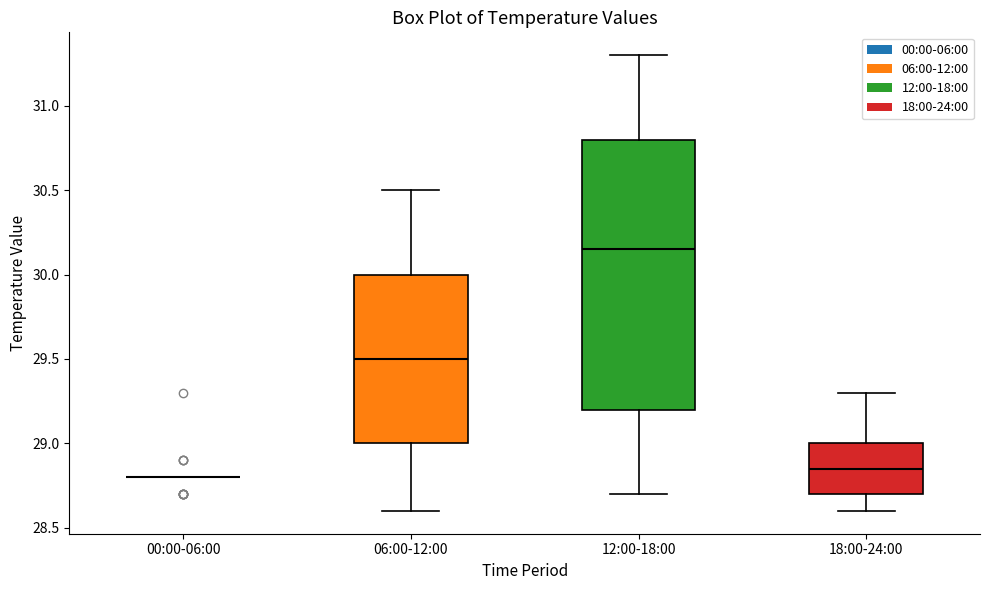

Which box is the tallest, from its lower edge to its upper edge?

12:00-18:00